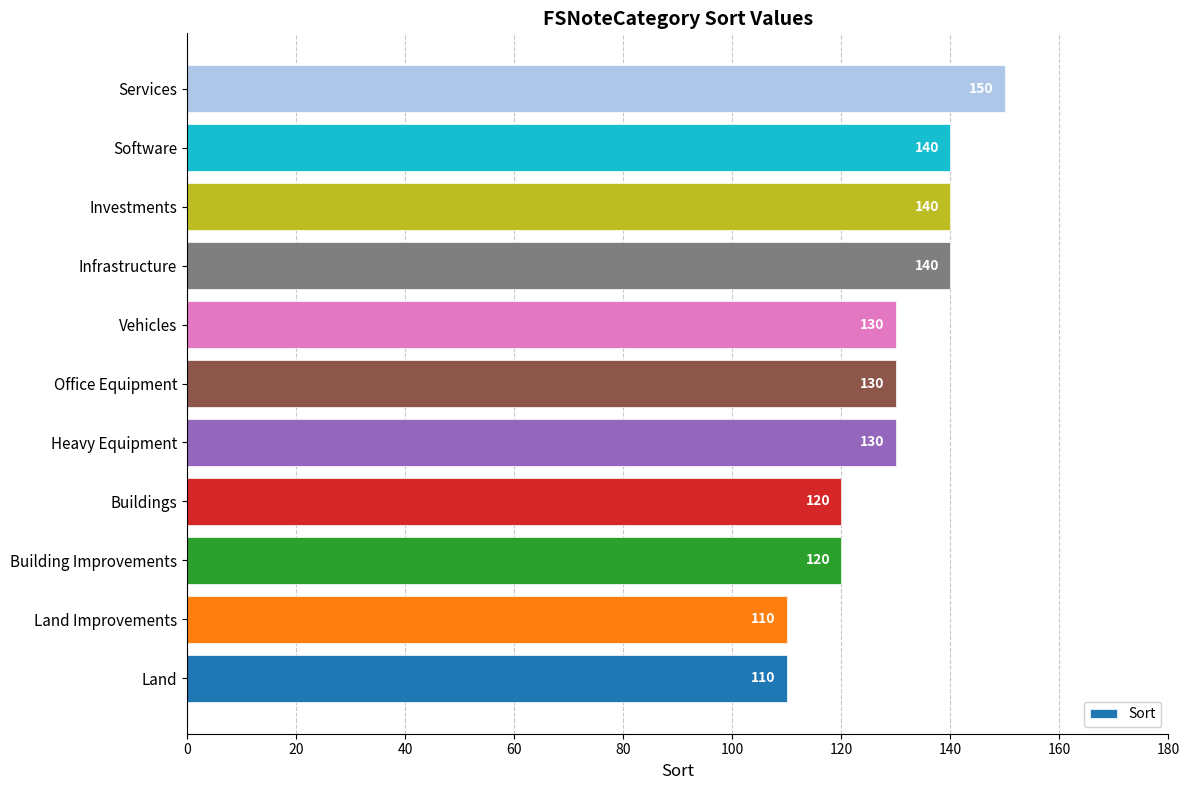

What is the sum of all values?

1420